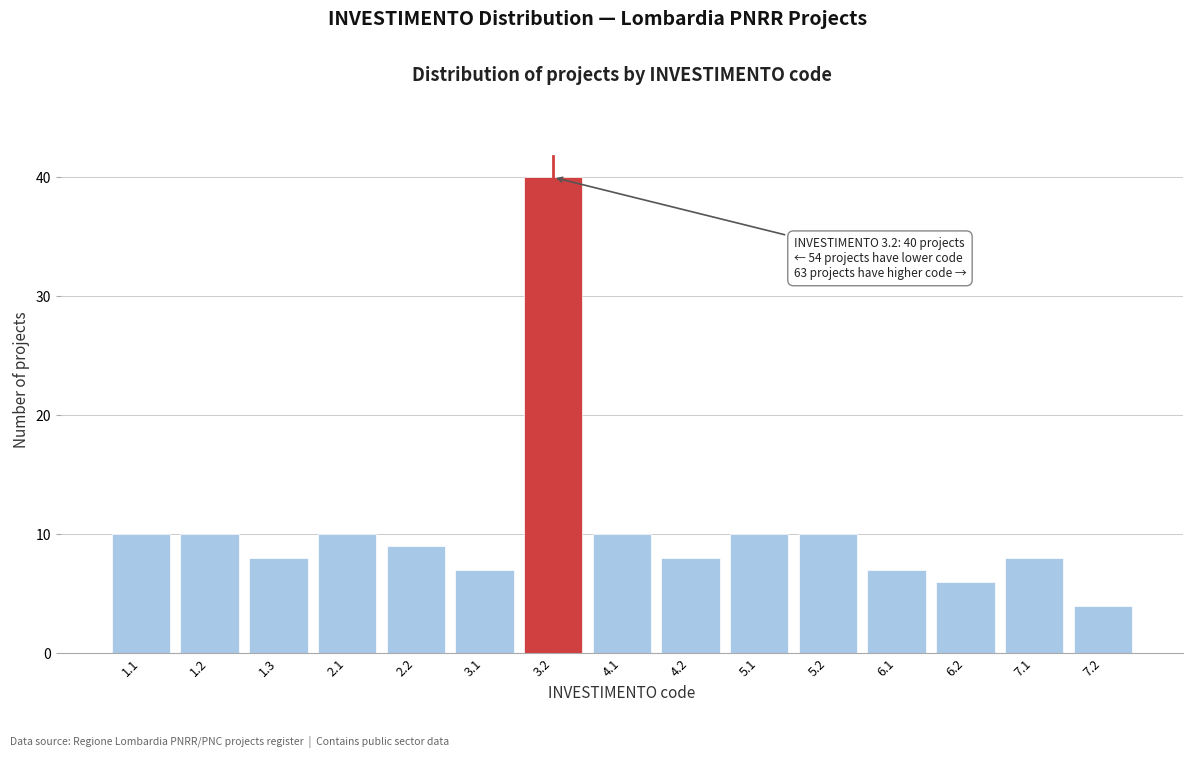

Reading left to right, list all the values displayed in this chart.

1.1=10	1.2=10	1.3=8	2.1=10	2.2=9	3.1=7	3.2=40	4.1=10	4.2=8	5.1=10	5.2=10	6.1=7	6.2=6	7.1=8	7.2=4